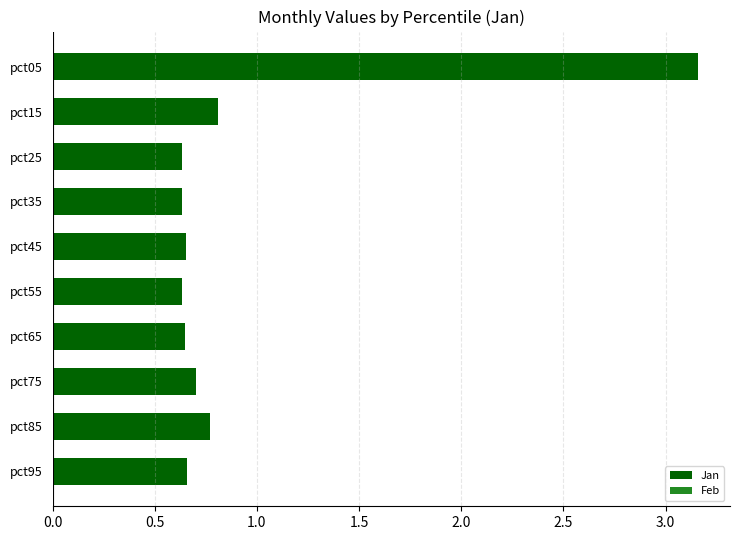

What is the value of the 2nd bar from the top?

0.8